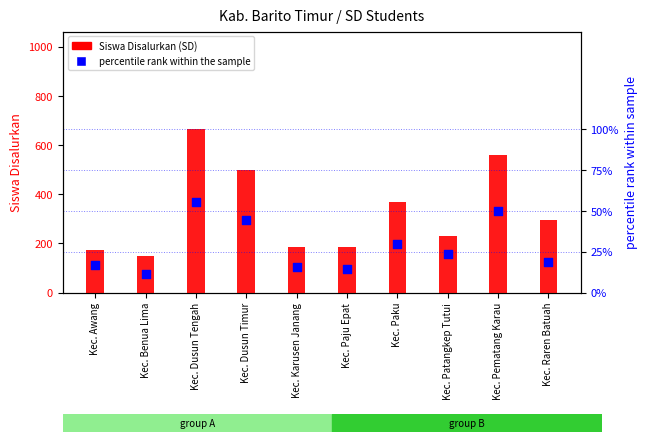

Which series contains the highest Y value?

Siswa Disalurkan (SD)